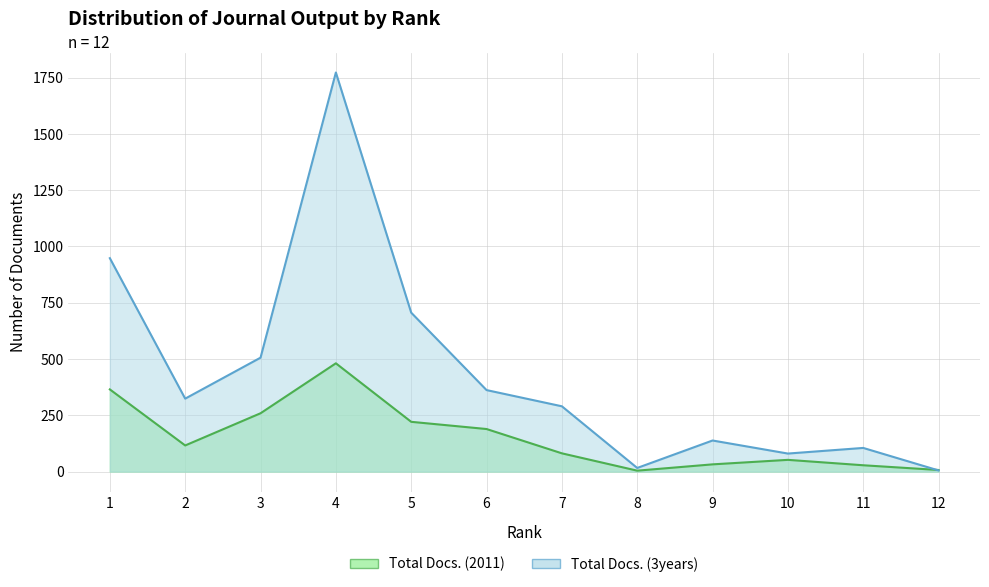

Which series has the largest total across all categories?

Total Docs. (3years)